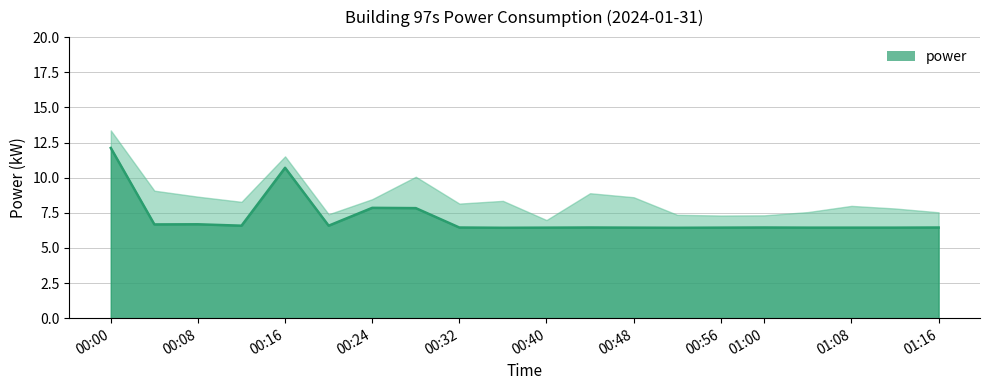

Read the value at 2024-01-31T00:28:00.

7.8